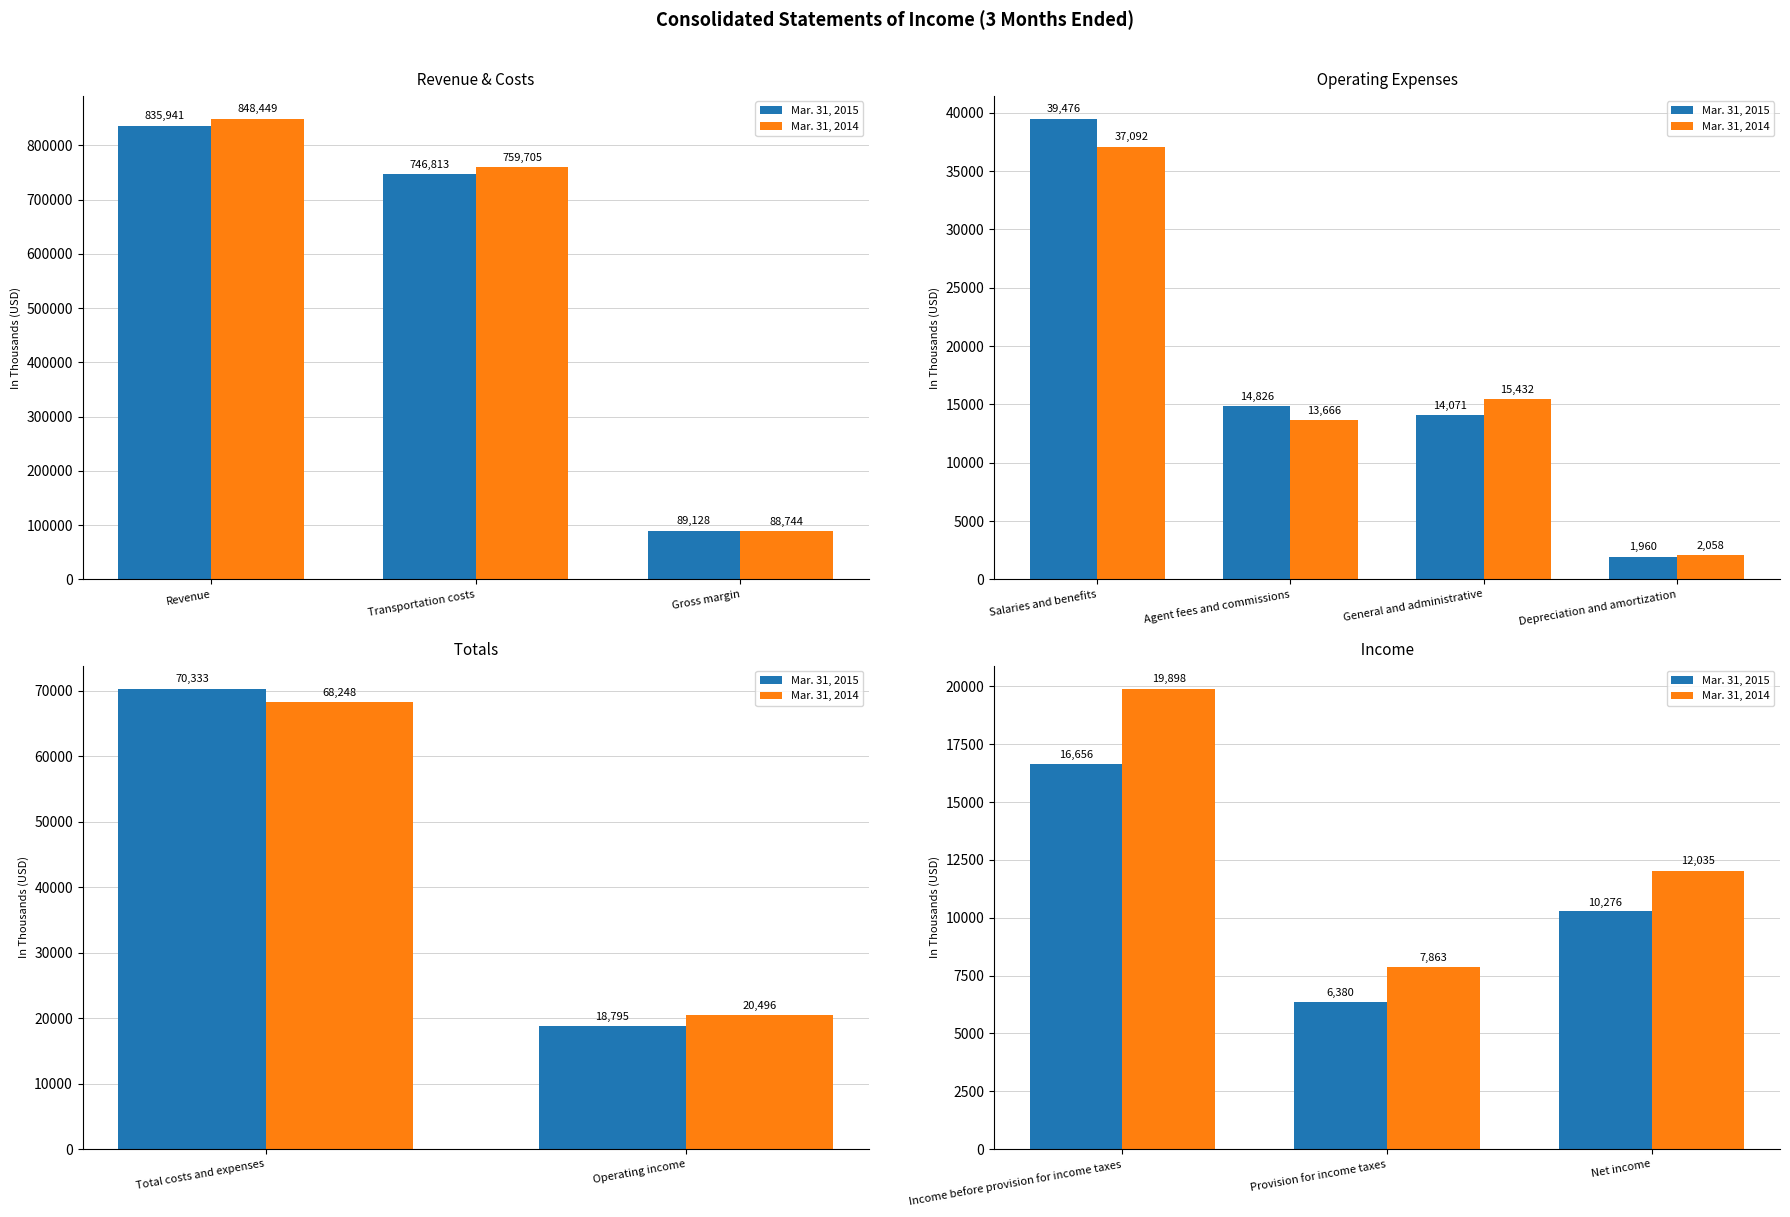

Where does the Mar. 31, 2014 series first go above 12035?

Income before provision for income taxes